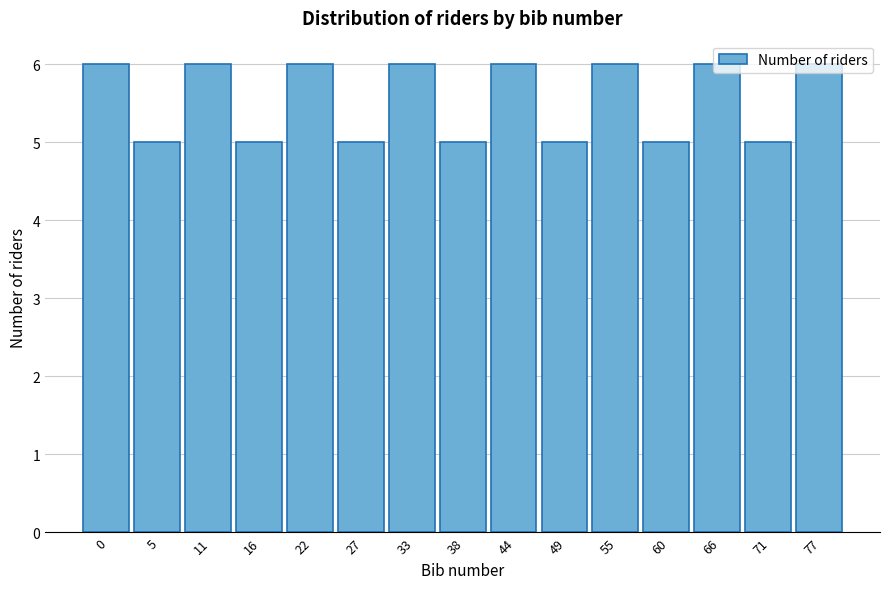

What is the greatest value displayed?

6